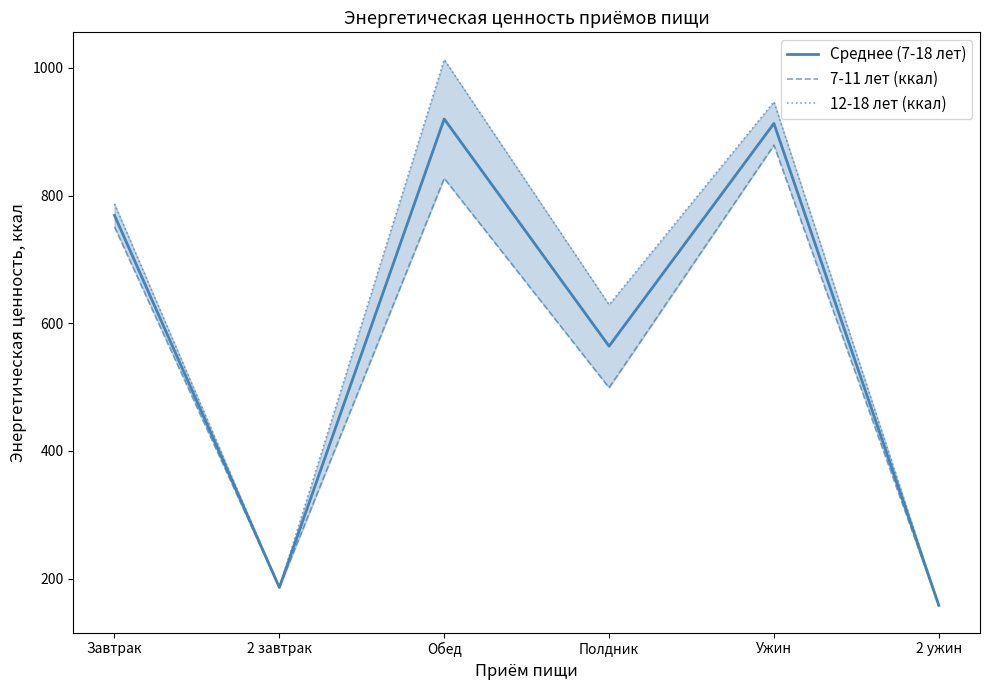

What is the value of the 12-18 лет (ккал) point at the 6th from the left?

158